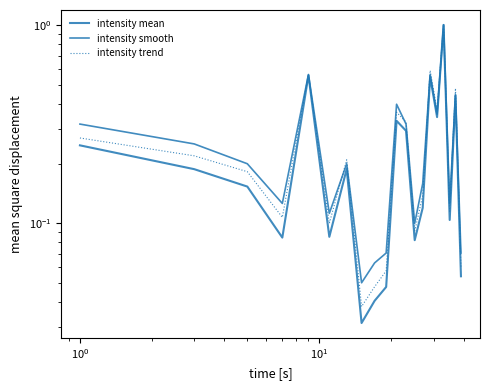

How many lines are shown in the chart?

3